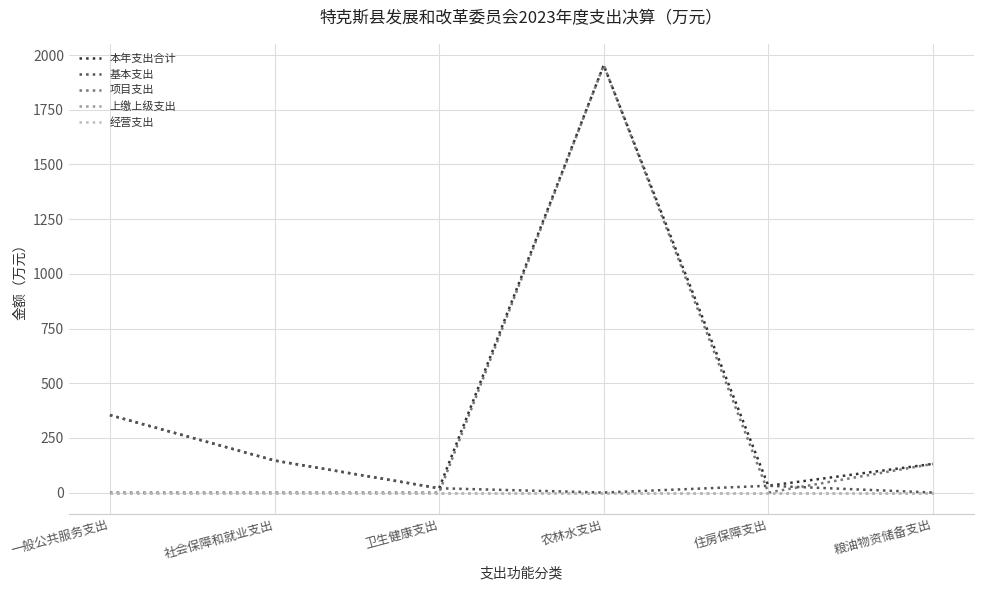

True or false: 本年支出合计 and 基本支出 intersect in this chart.

False